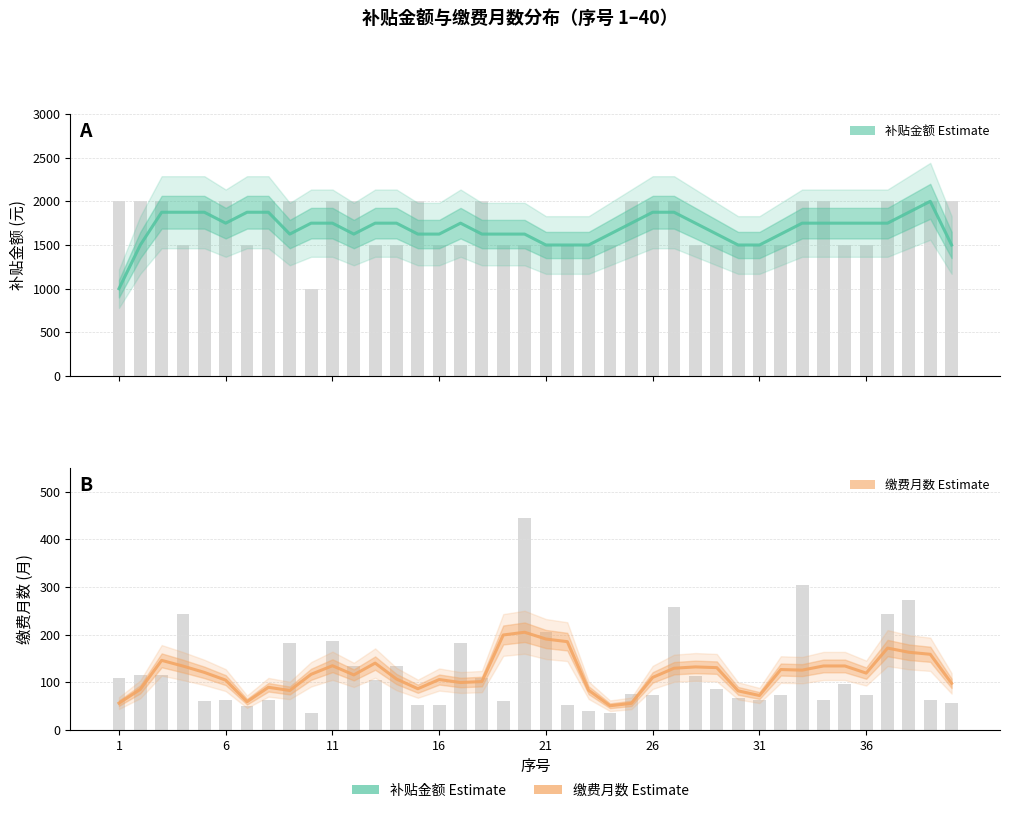

Count the 补贴金额 (Estimate) values in the range 1625 to 1750.

23